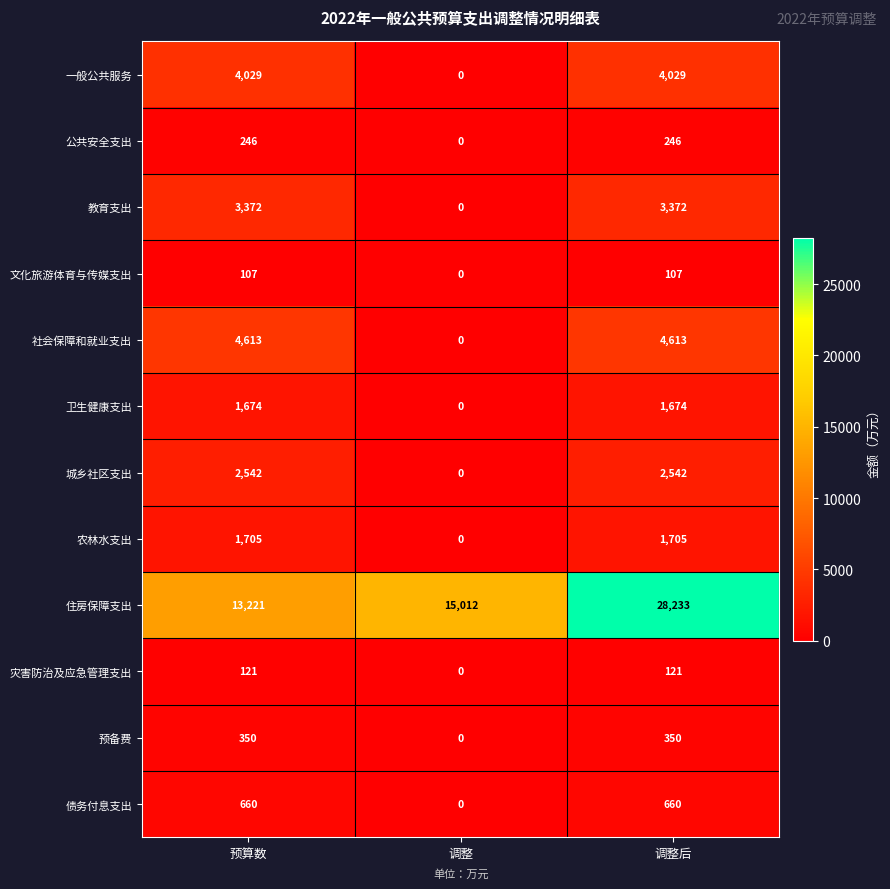

At 调整后, list the series in order from smallest to largest.

文化旅游体育与传媒支出, 灾害防治及应急管理支出, 公共安全支出, 预备费, 债务付息支出, 卫生健康支出, 农林水支出, 城乡社区支出, 教育支出, 一般公共服务, 社会保障和就业支出, 住房保障支出